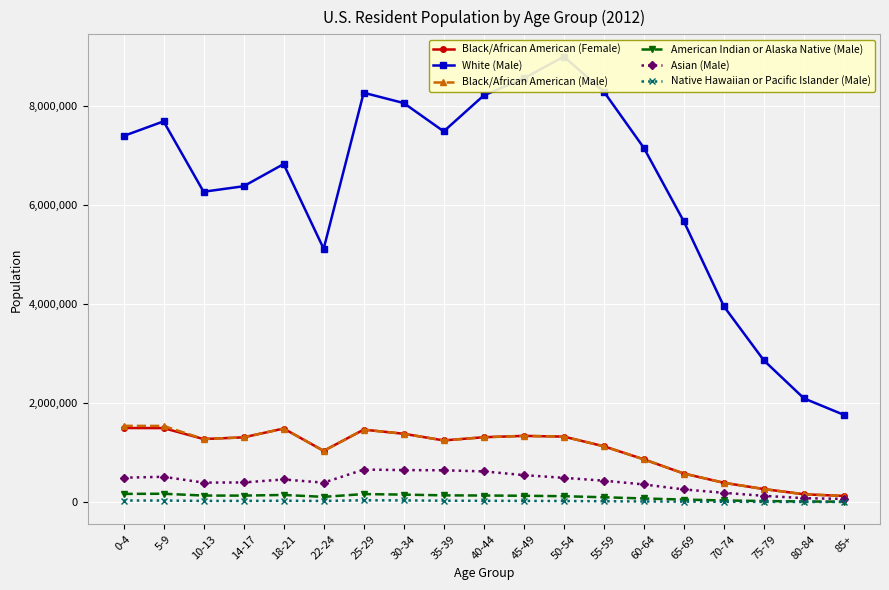

At which label does Black/African American (Female) first exceed 1272141?

0-4